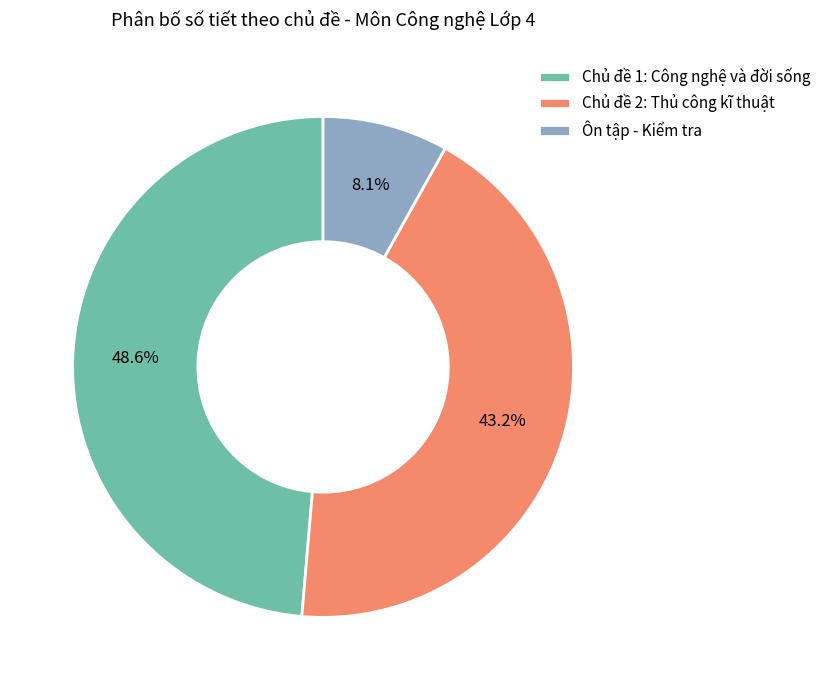

What is the largest slice in the pie chart?

Chủ đề 1: Công nghệ và đời sống